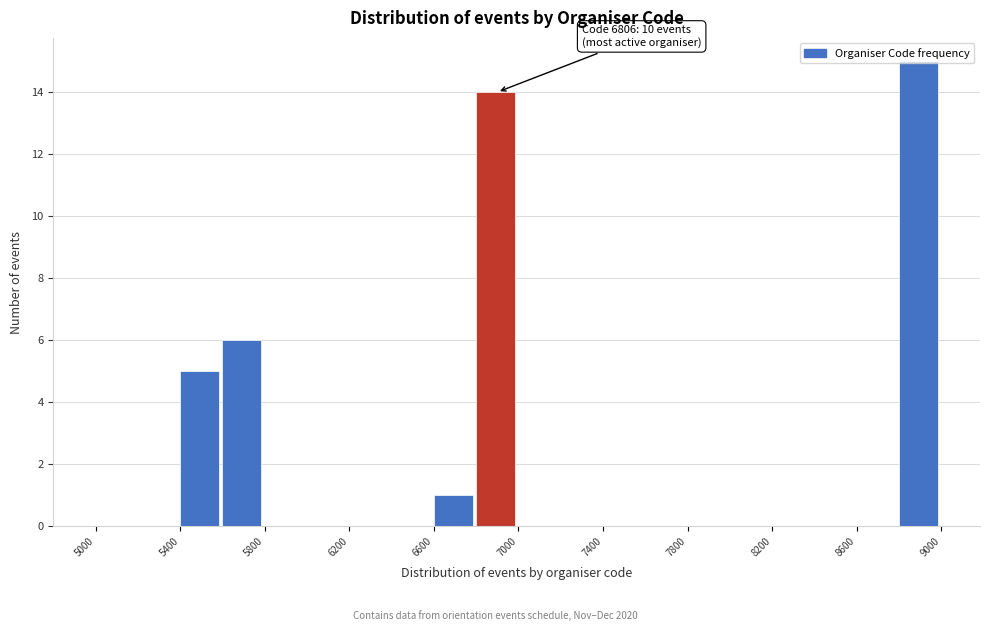

Which range on the x-axis has the tallest bar?

8800 to 9000